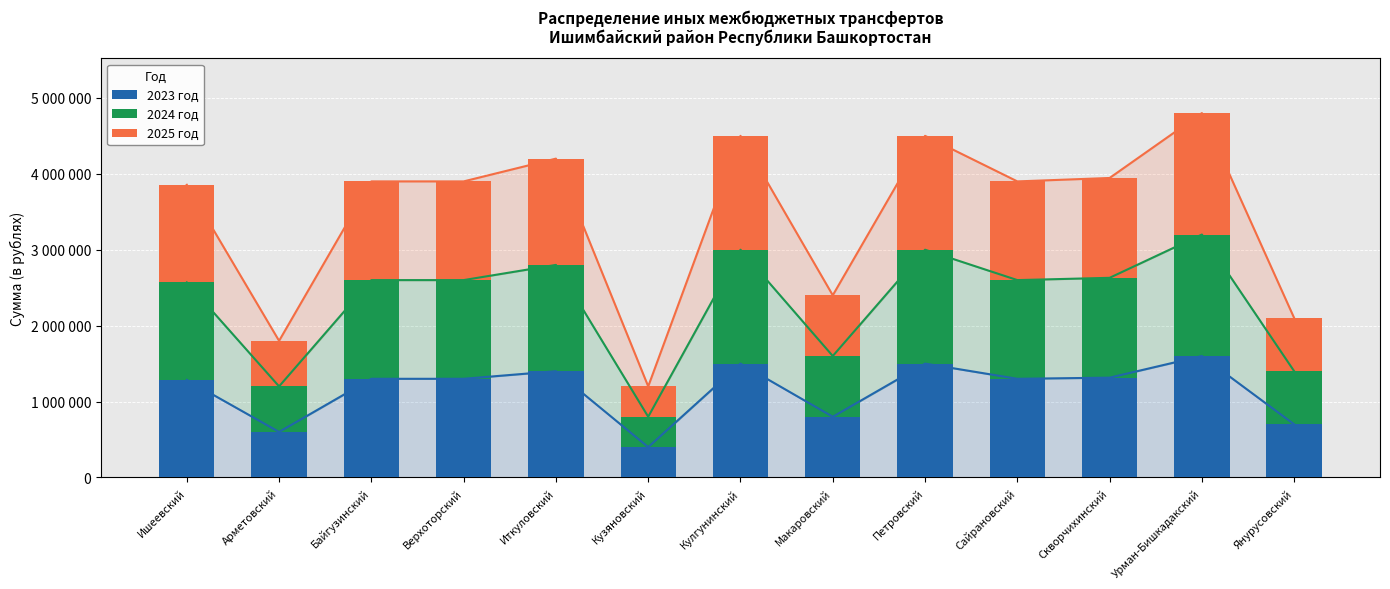

Where does the 2023 год series first go above 1300000?

Иткуловский